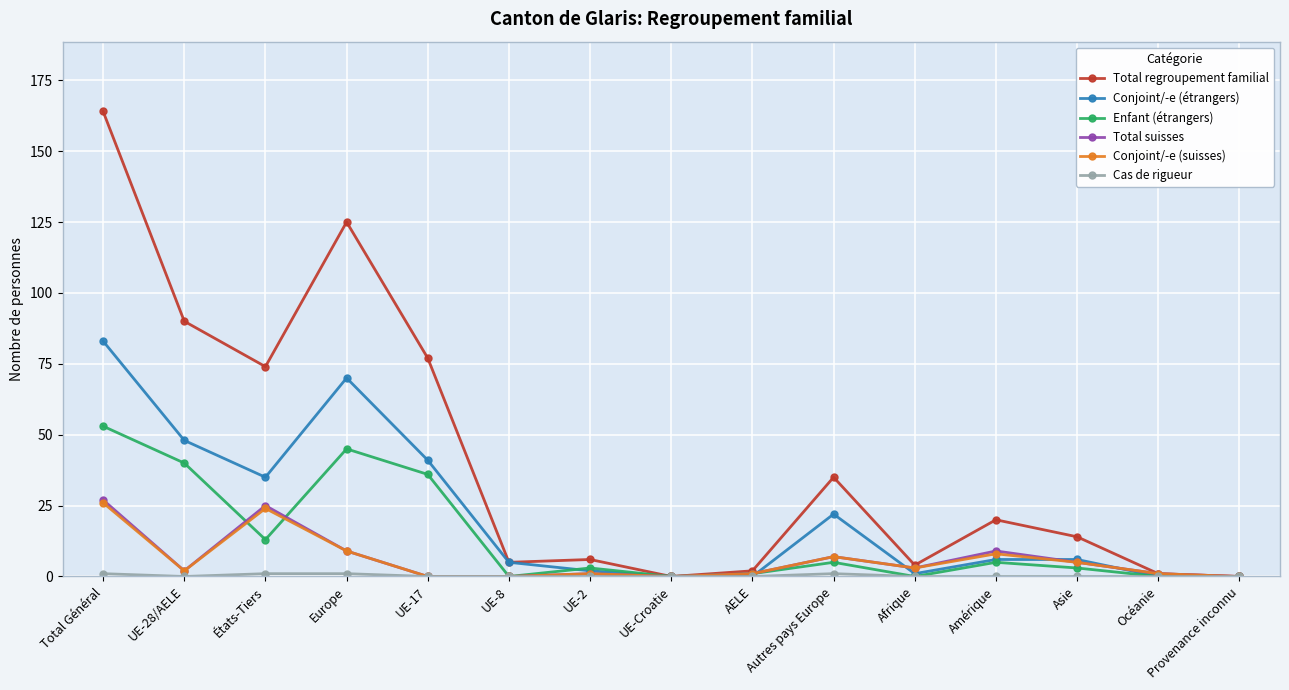

How many categories are shown in the chart?

15